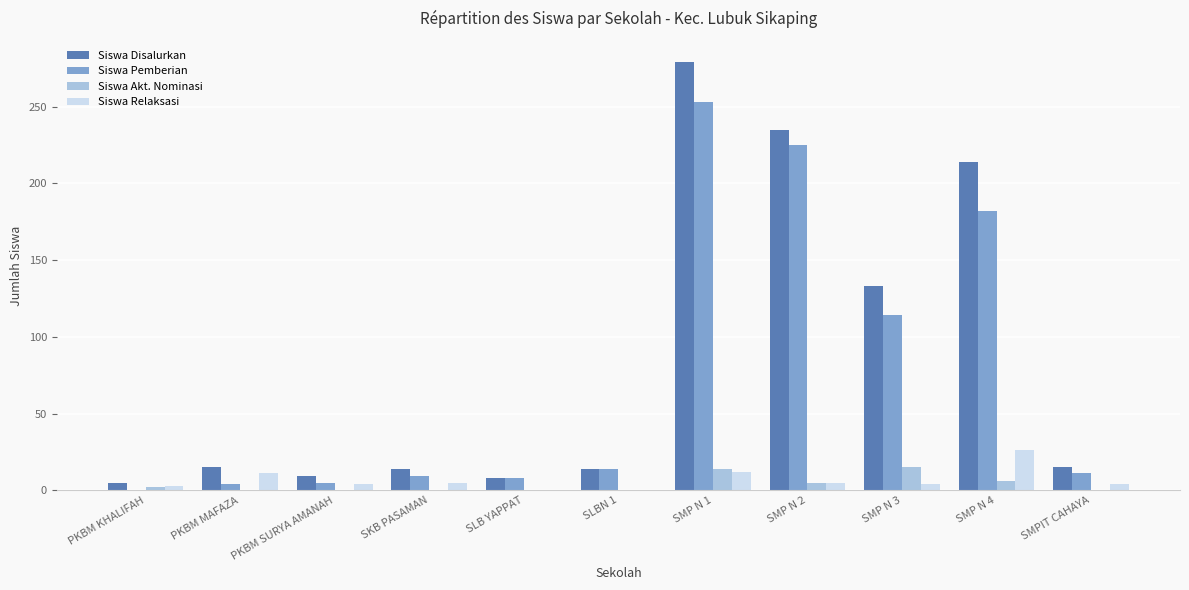

How many groups of bars are there?

11